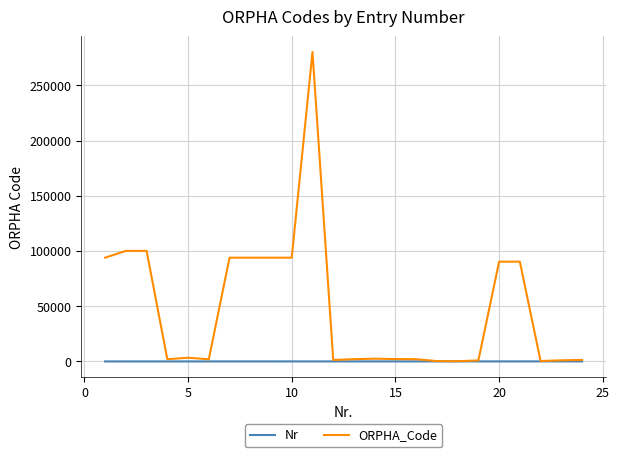

What is the maximum value shown in the chart?

280205